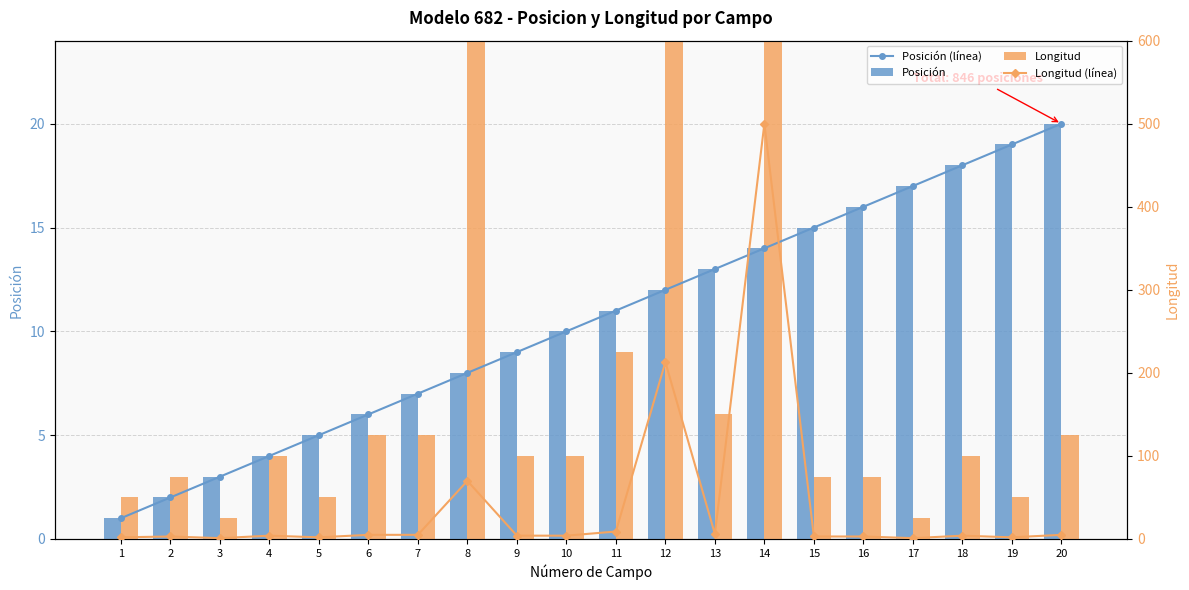

What is the sum of the Posición values at 18 and 17?

35